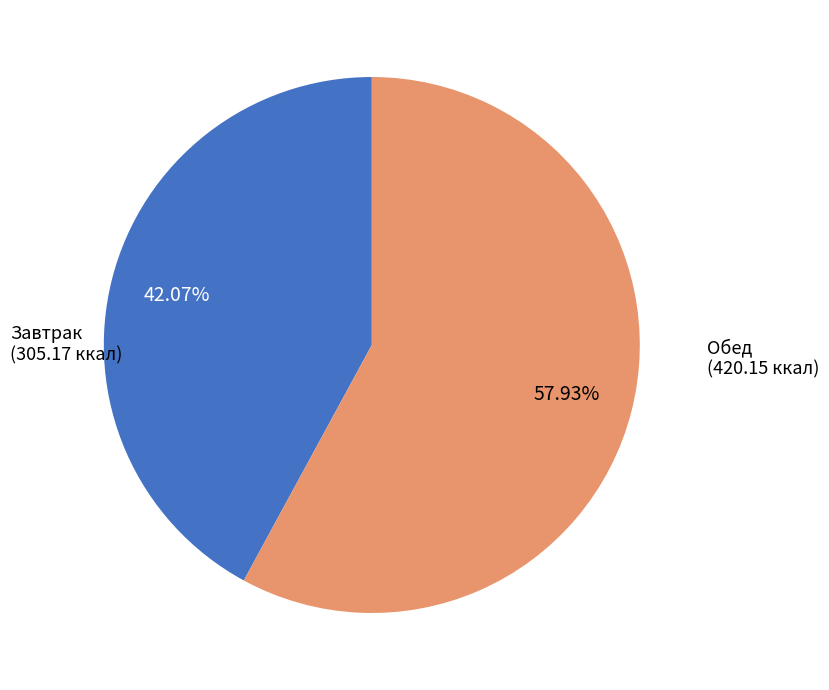

Is there any slice that represents more than half of the pie?

Yes